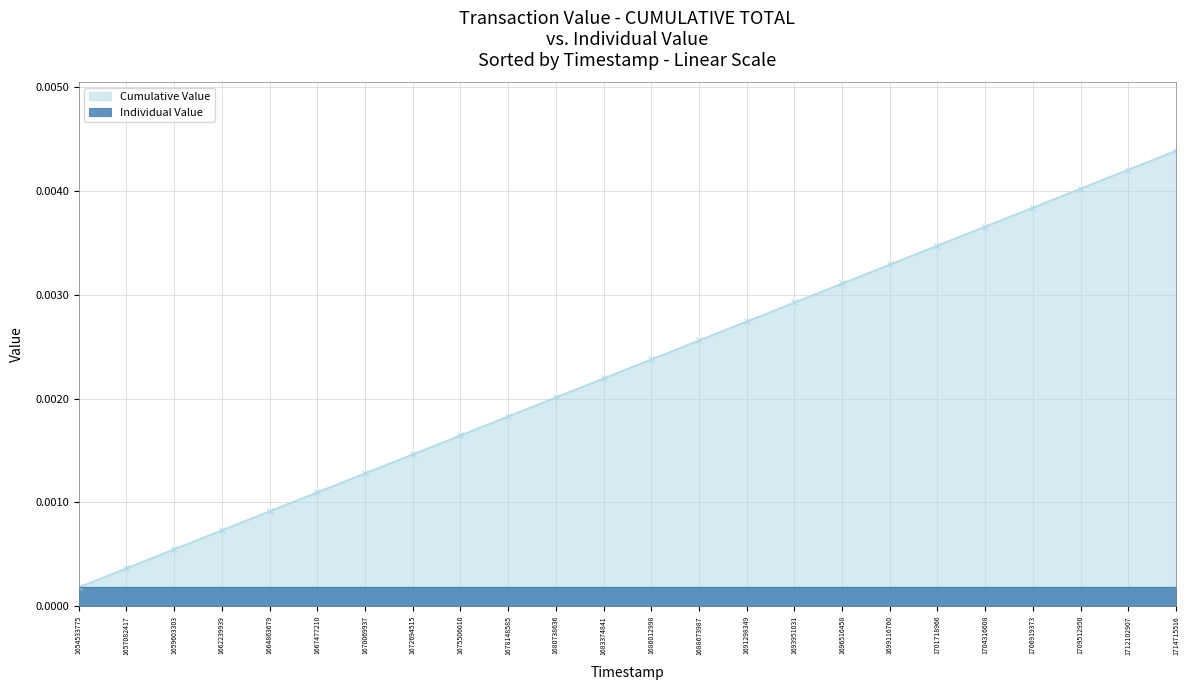

What is the sum of all values?

0.1